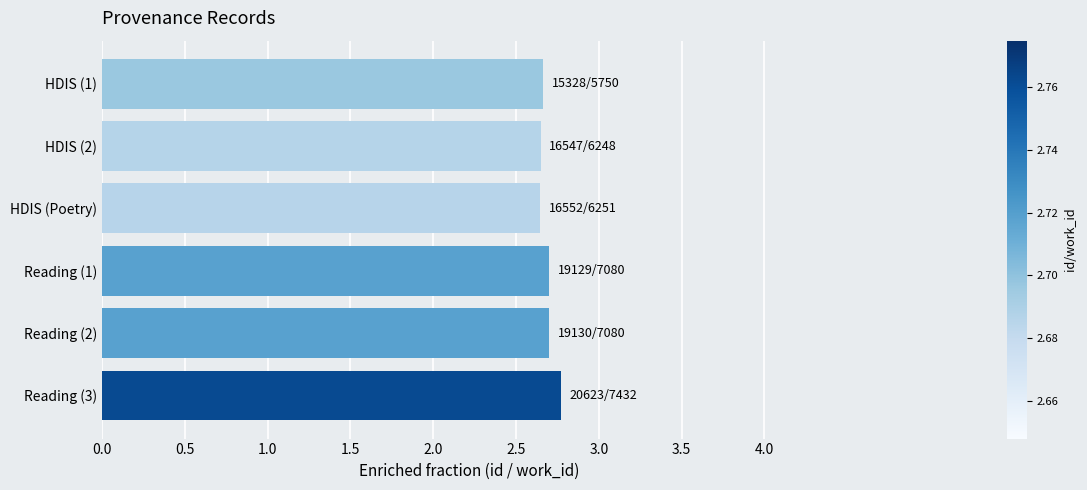

How many values are between 2 and 3?

6